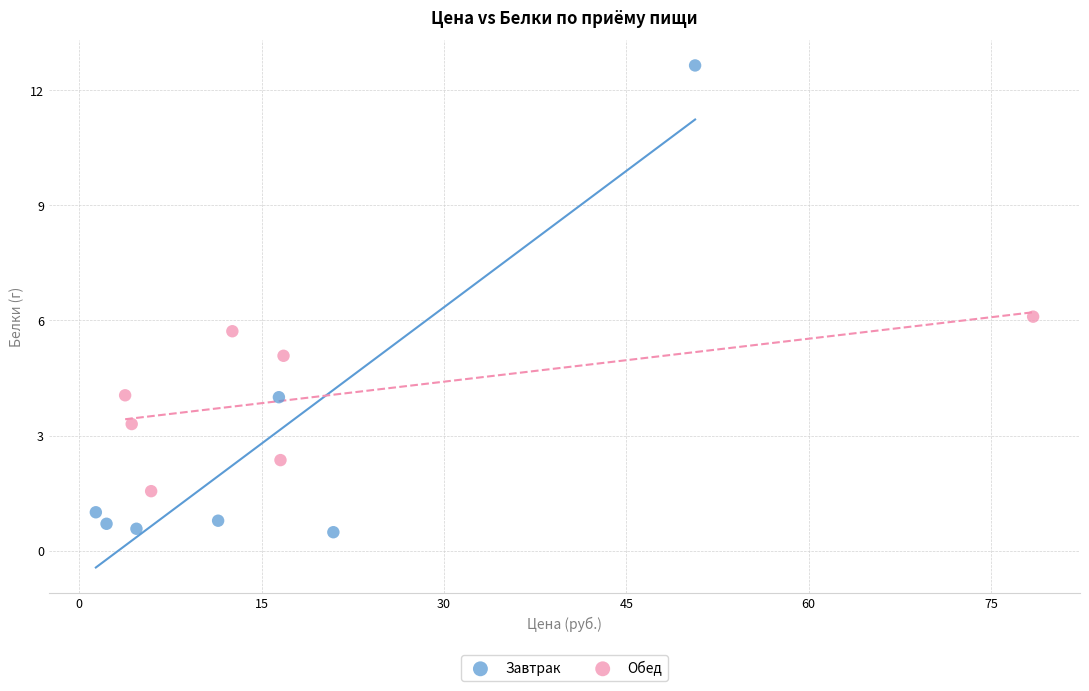

Which series reaches the maximum Y coordinate?

Завтрак